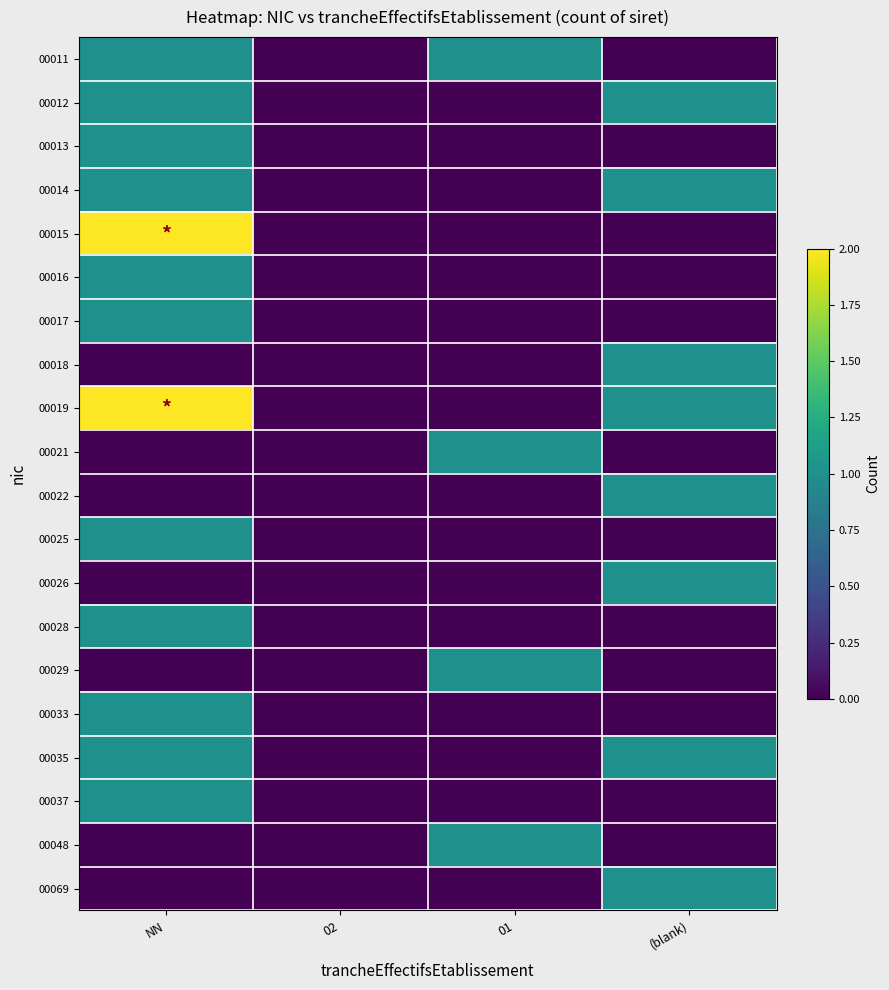

At 02, list the series in order from smallest to largest.

00011, 00012, 00013, 00014, 00015, 00016, 00017, 00018, 00019, 00021, 00022, 00025, 00026, 00028, 00029, 00033, 00035, 00037, 00048, 00069